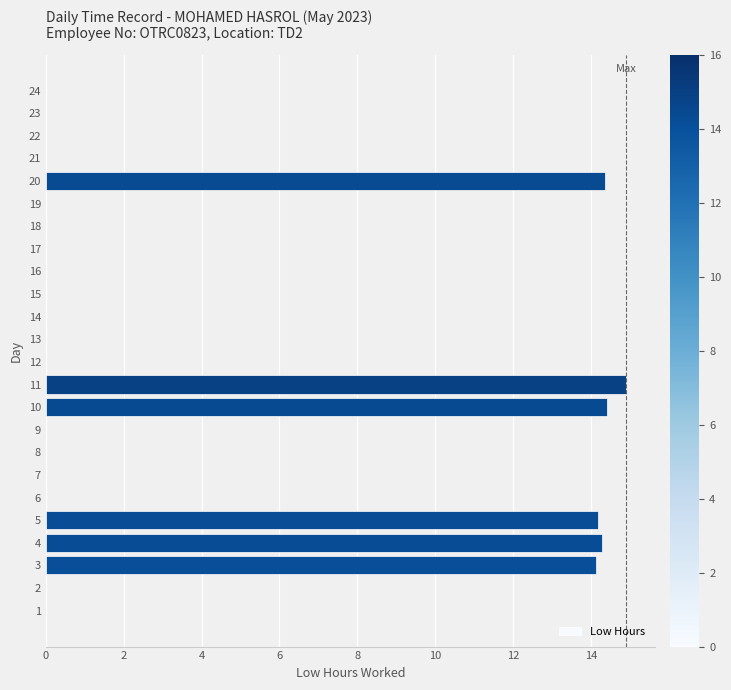

How many categories are shown in the chart?

24